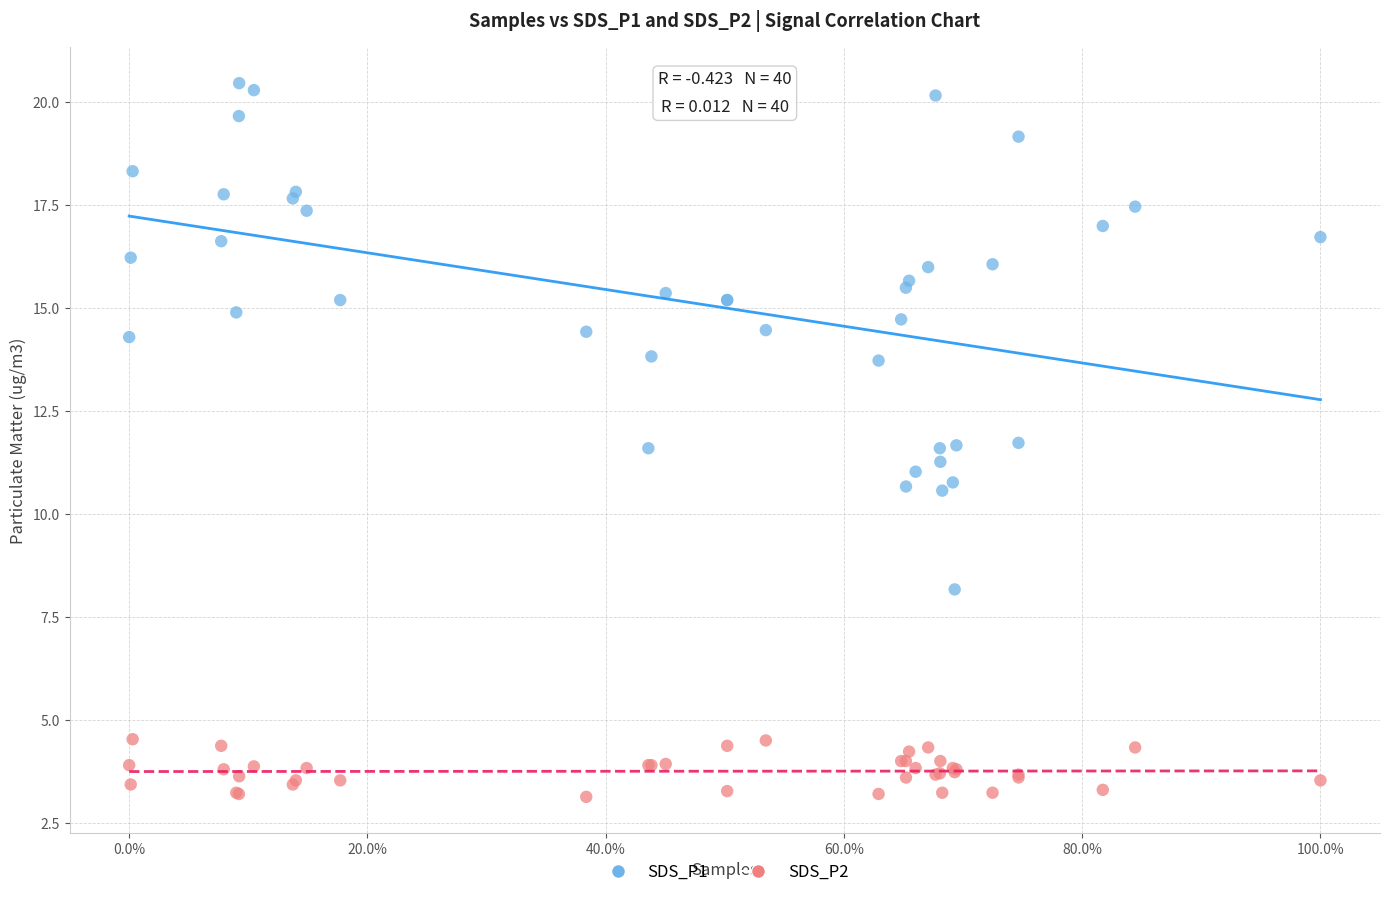

What are all the series names shown in the legend?

SDS_P1, SDS_P2